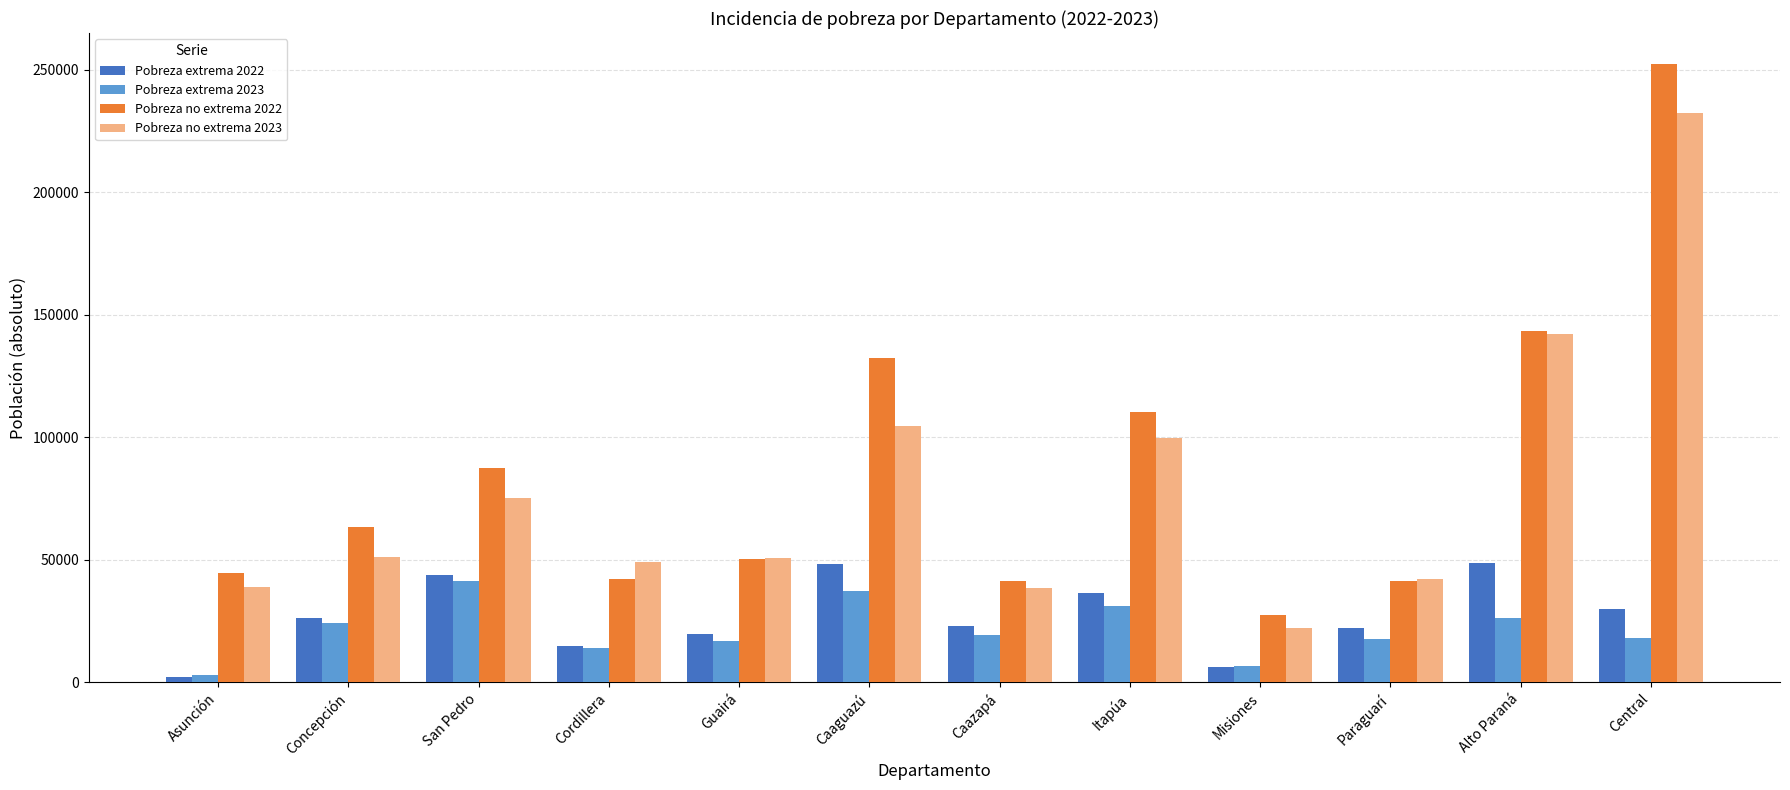

How many values in the Pobreza no extrema 2023 series exceed 51246?

6